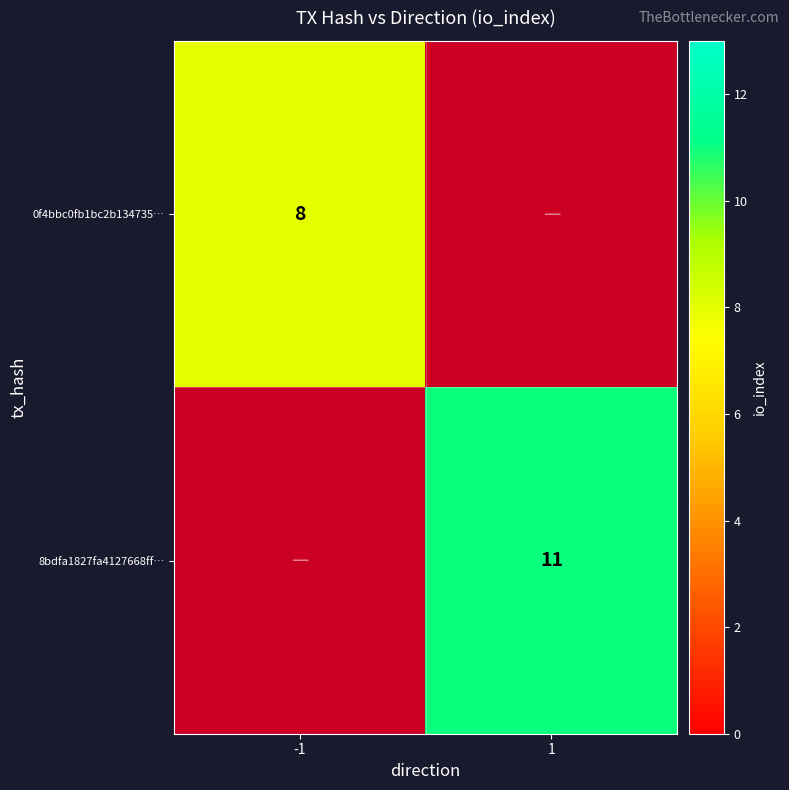

Is it true that 8bdfa1827fa4127668ff… equals 5 at 1?

False